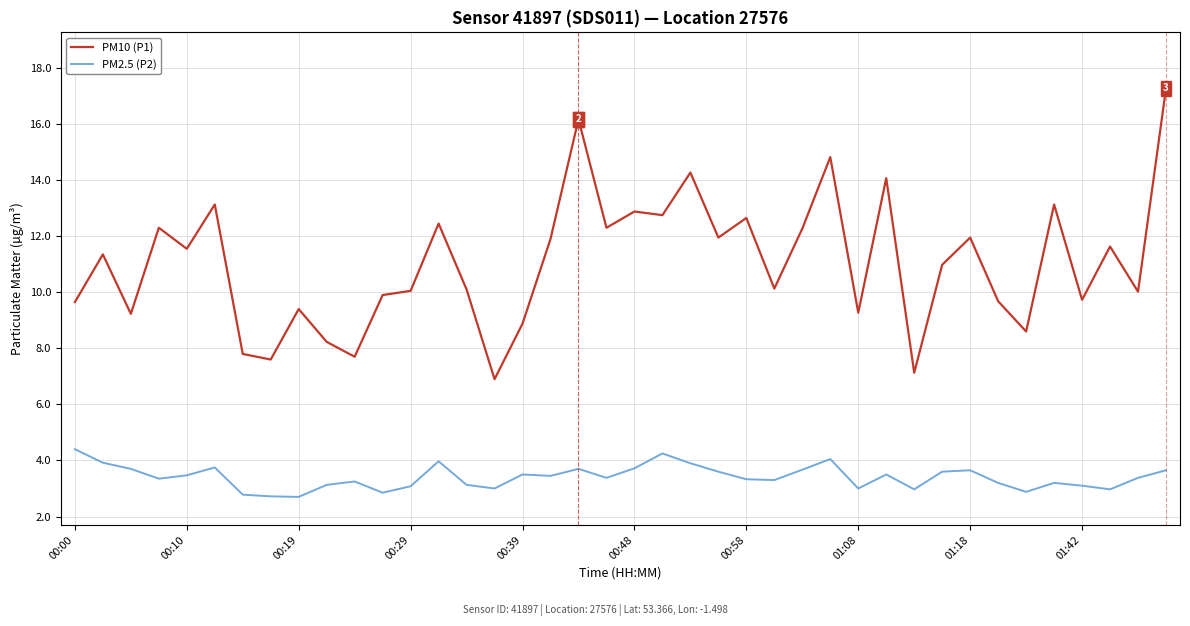

True or false: PM10 (P1) and PM2.5 (P2) intersect in this chart.

False